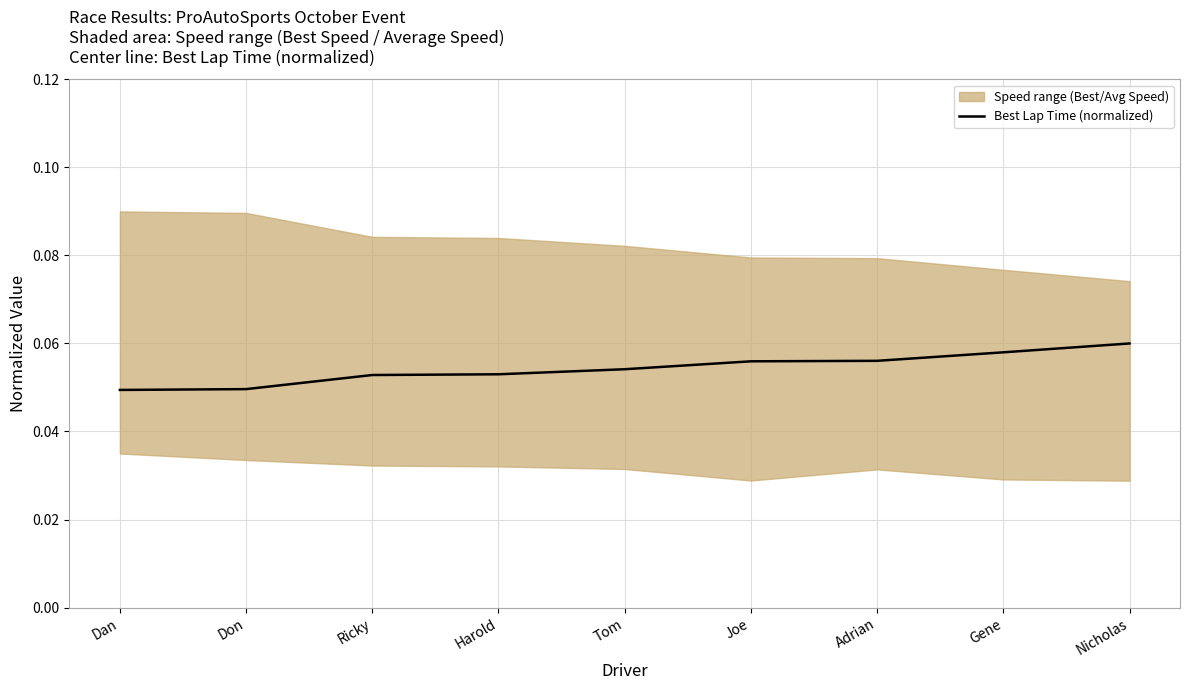

The chart shows a value of 0.0 at Nicholas. True or false?

False